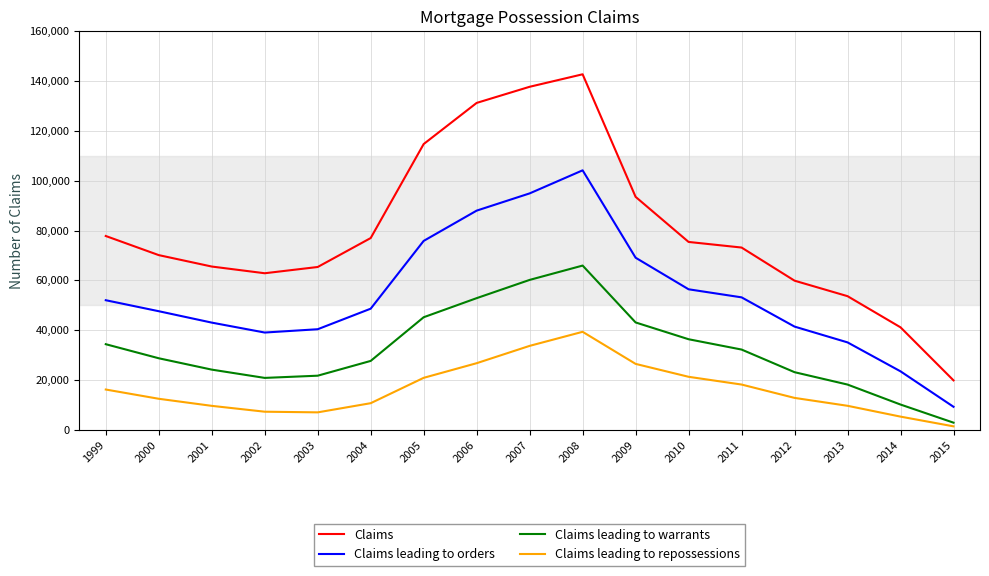

Where does the Claims leading to warrants series first go above 28729?

1999